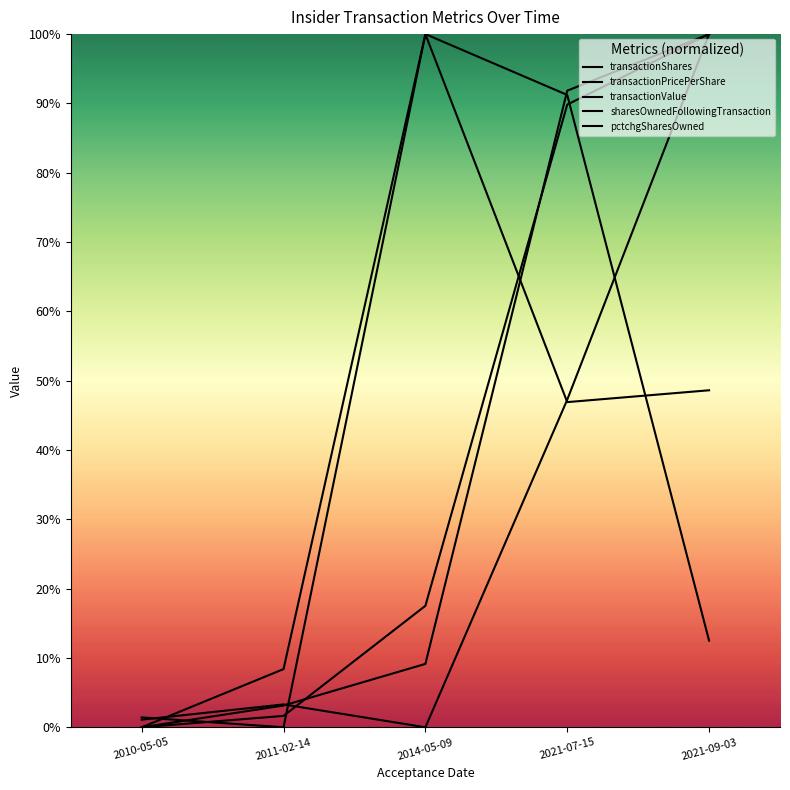

Rank the series by their maximum value, from lowest to highest.

transactionShares, transactionPricePerShare, transactionValue, sharesOwnedFollowingTransaction, pctchgSharesOwned